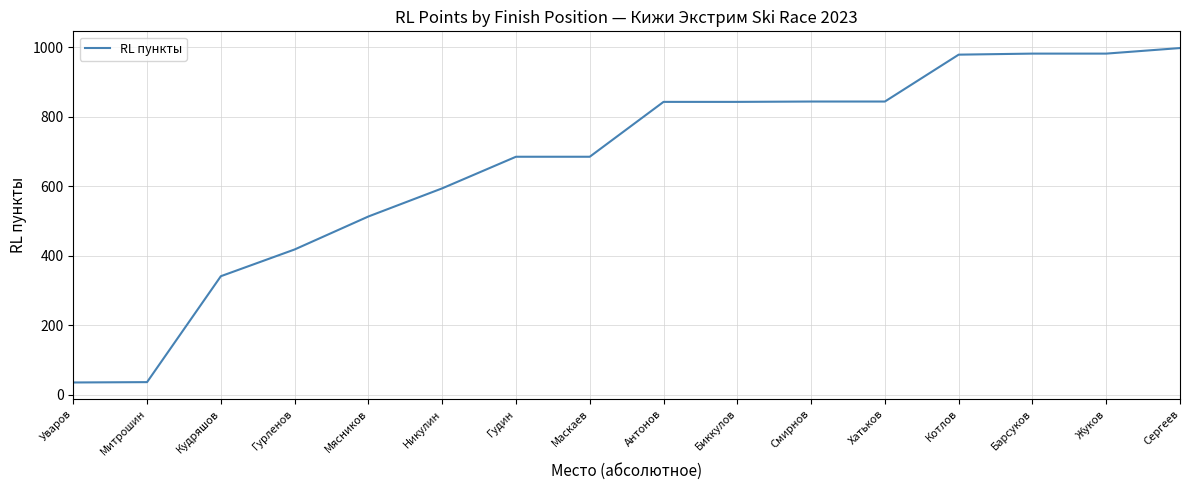

Is it true that the value at Котлов is 979?

True